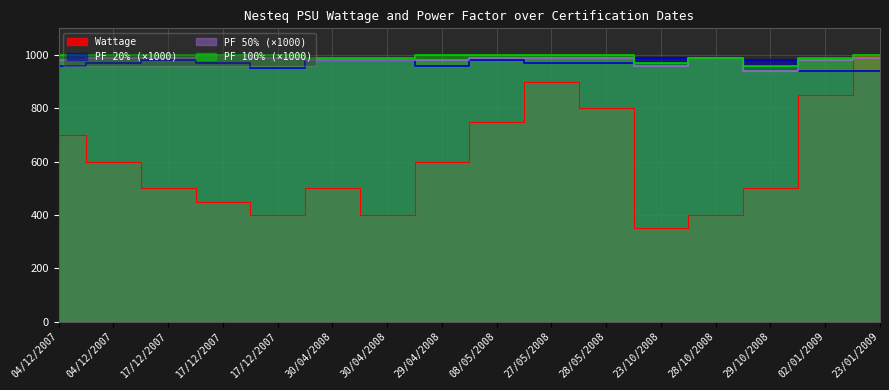

Reading left to right, transcribe all the data shown in this chart.

Wattage: 700	600	500	450	400	500	400	600	750	900	800	350	400	500	850	1000
PF 20%: 960	970	980	970	950	980	980	960	980	970	970	990	990	980	940	940
PF 50%: 980	990	990	1000	990	980	980	980	990	990	990	960	990	940	980	990
PF 100%: 1000	1000	1000	1000	1000	990	990	1000	1000	1000	1000	970	990	960	990	1000